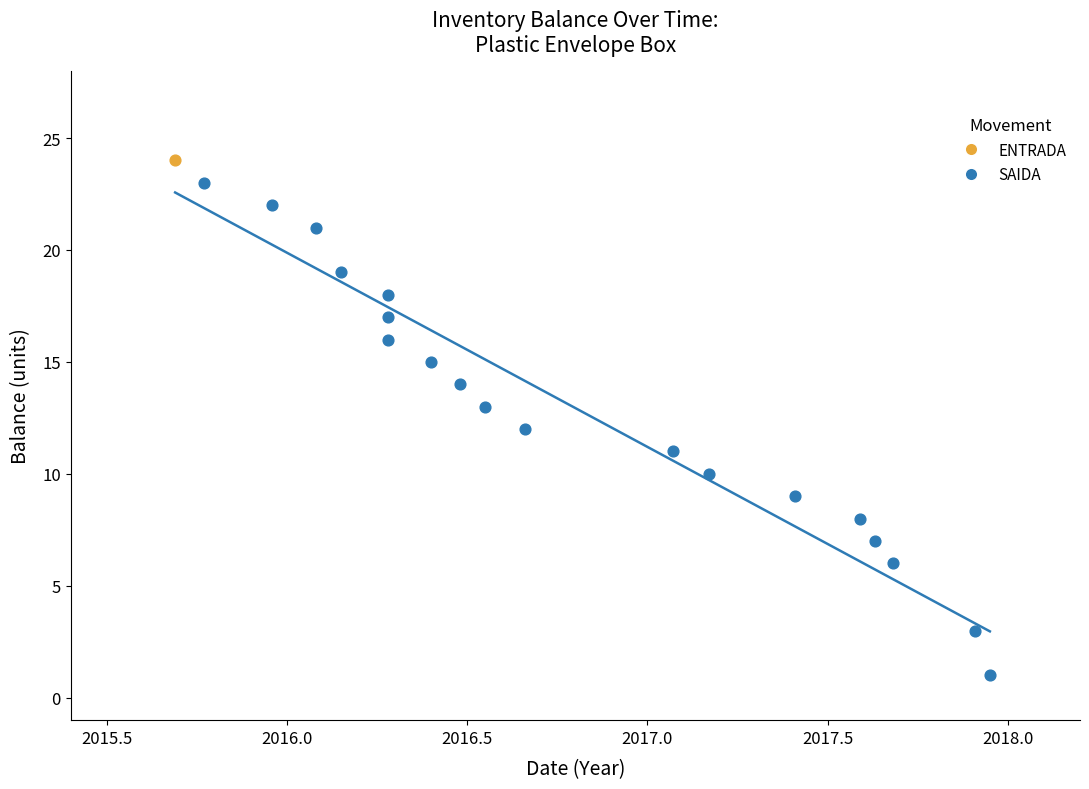

What are all the series names shown in the legend?

ENTRADA, SAIDA